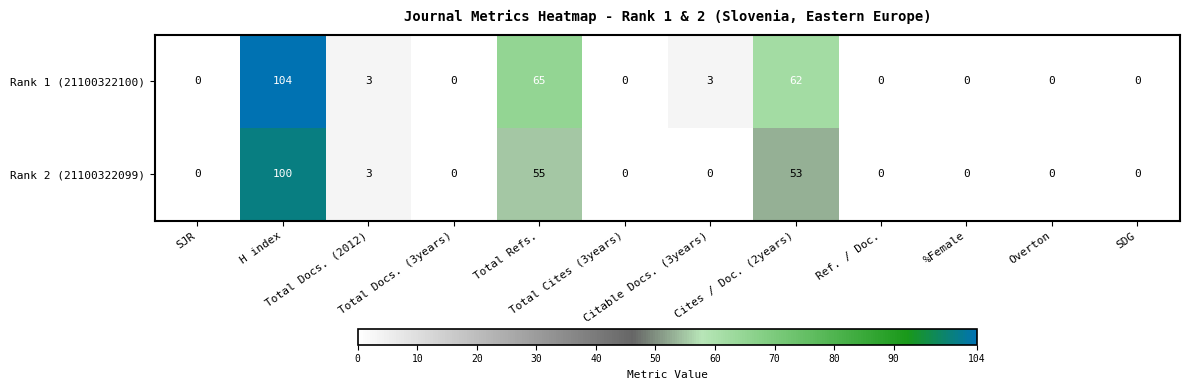

What is the difference between the maximum and minimum values in the Rank 2 (21100322099) series?

100